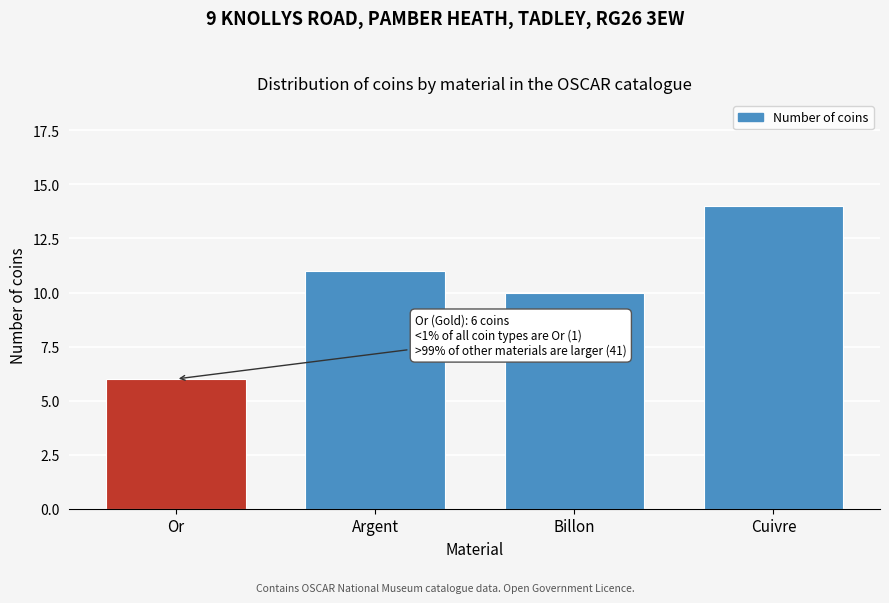

Reading left to right, list all the values displayed in this chart.

6	11	10	14